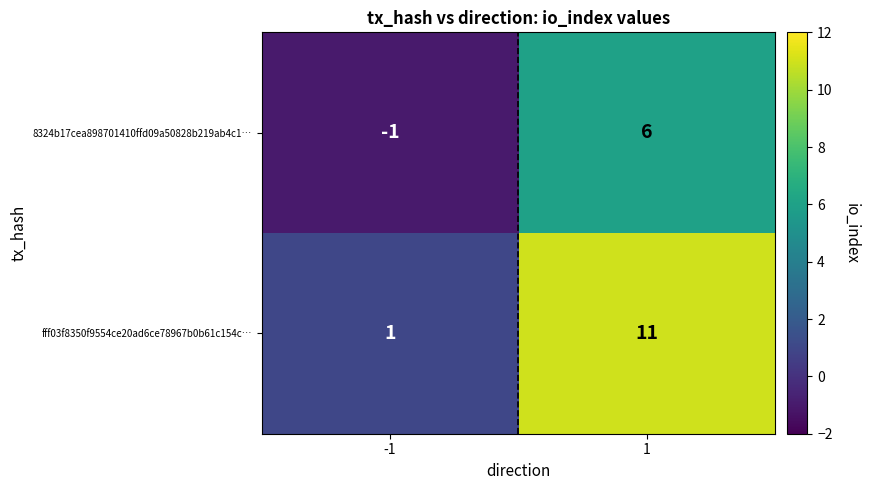

Which series has the largest total across all categories?

fff03f8350f9554ce20ad6ce78967b0b61c154c…